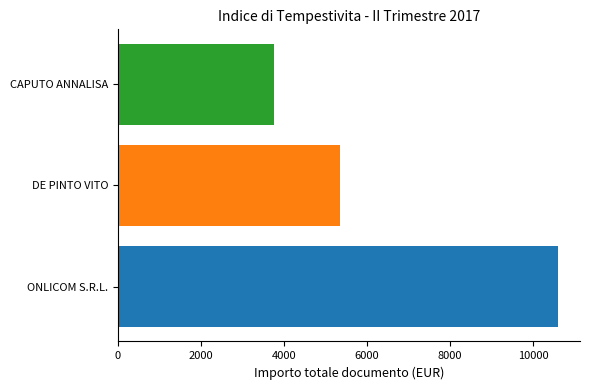

What is the approximate value at DE PINTO VITO?

5348.8